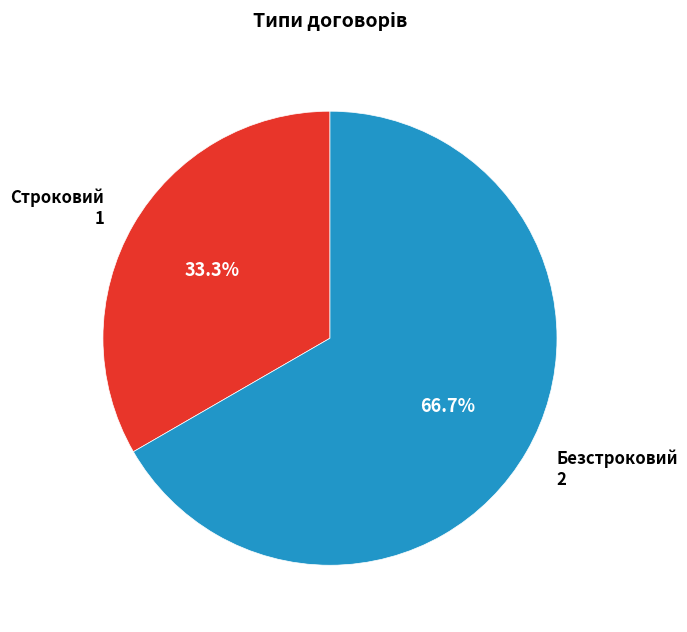

How much of the chart is everything except Безстроковий?

33.3%